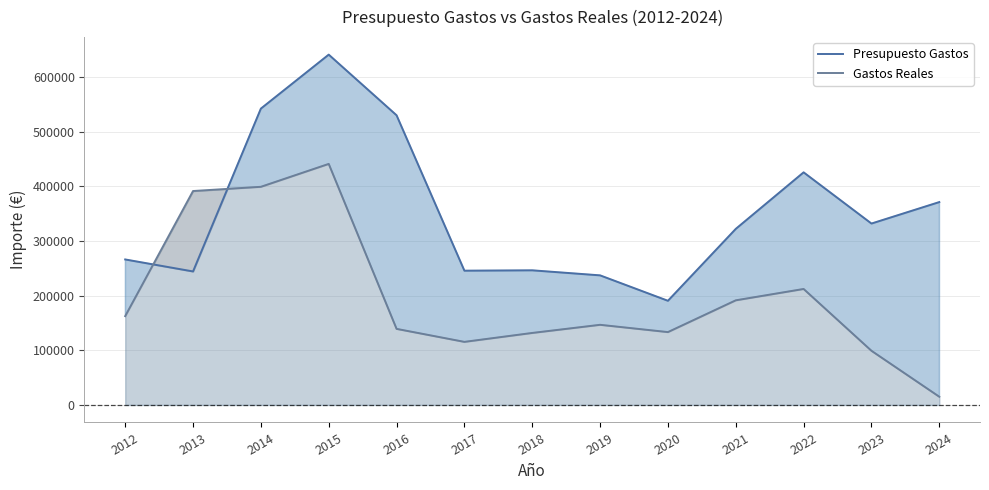

What is the difference between the maximum and minimum values in the Presupuesto Gastos series?

450436.0